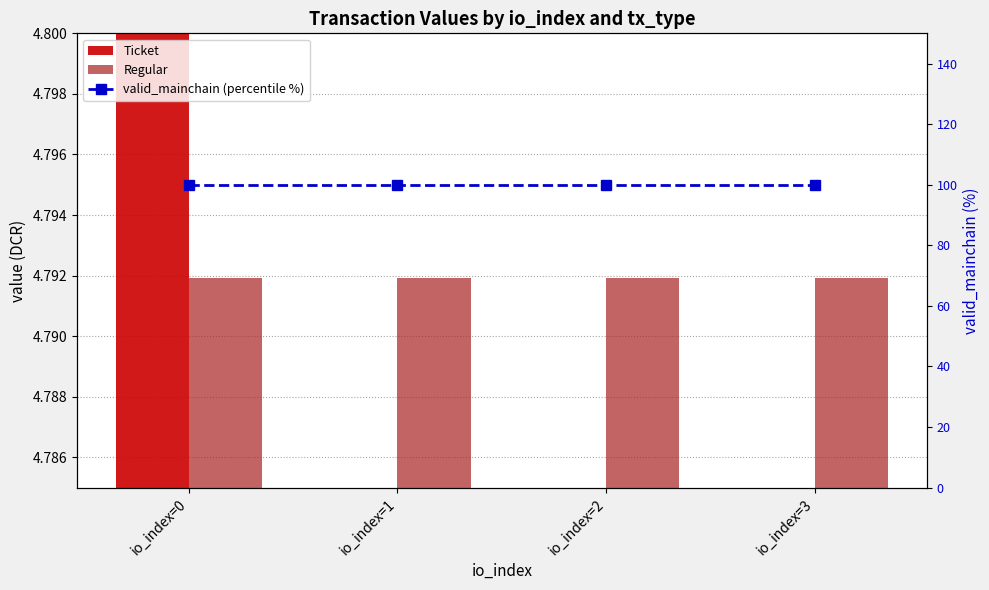

Rank the categories by Ticket value from lowest to highest.

io_index=1, io_index=2, io_index=3, io_index=0